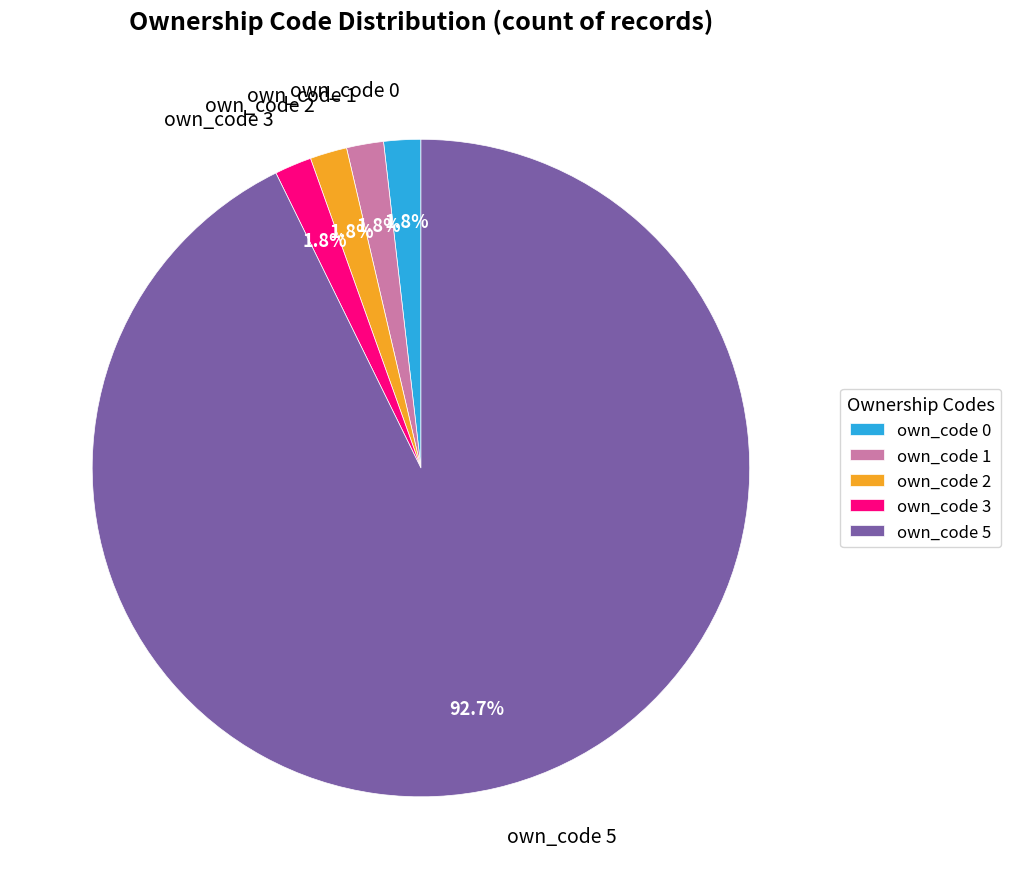

What is the majority slice?

own_code 5